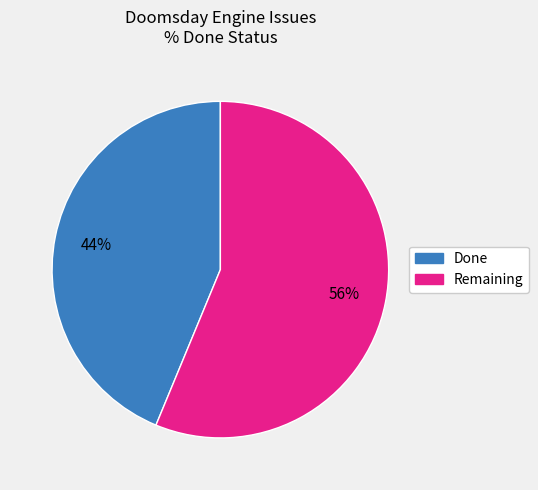

Is there a majority slice in this chart?

Yes